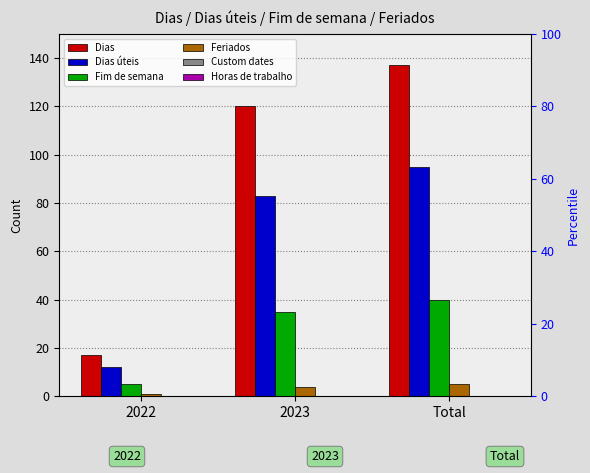

List the series in order of their peak value, lowest first.

Custom dates, Horas de trabalho, Feriados, Fim de semana, Dias úteis, Dias